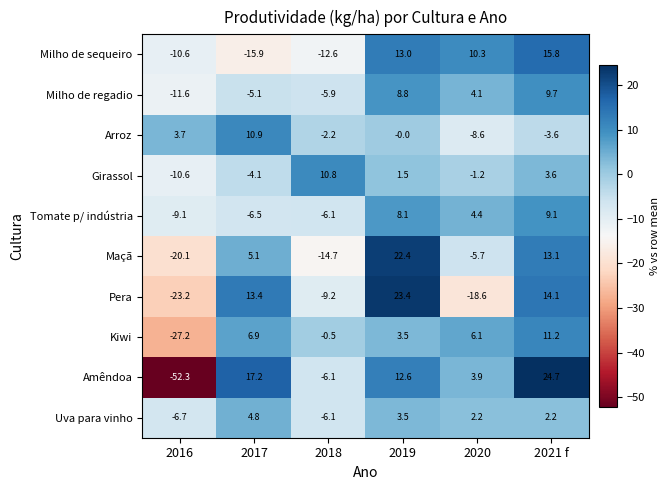

How many negative values does the Maçã series have?

3